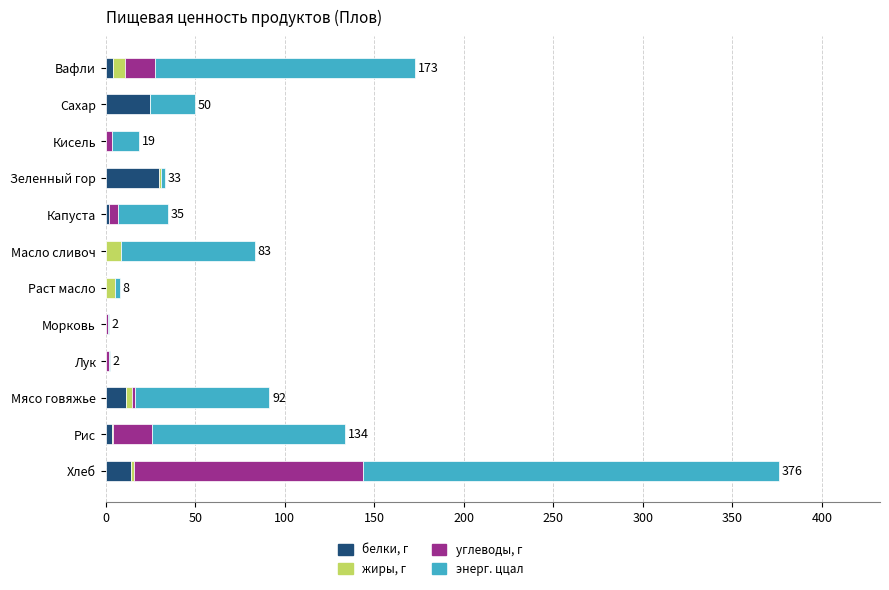

What is the highest value of the белки, г series?

30.0